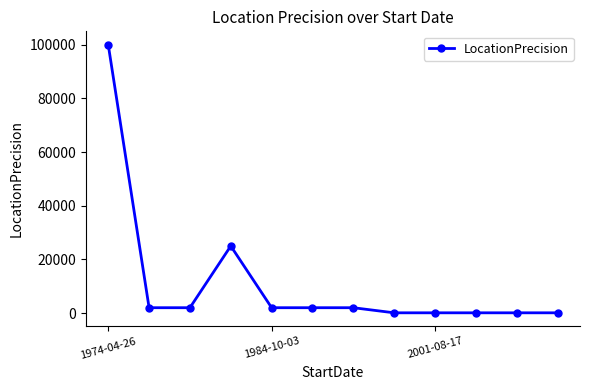

What is the difference between the second highest and second lowest values?

24900